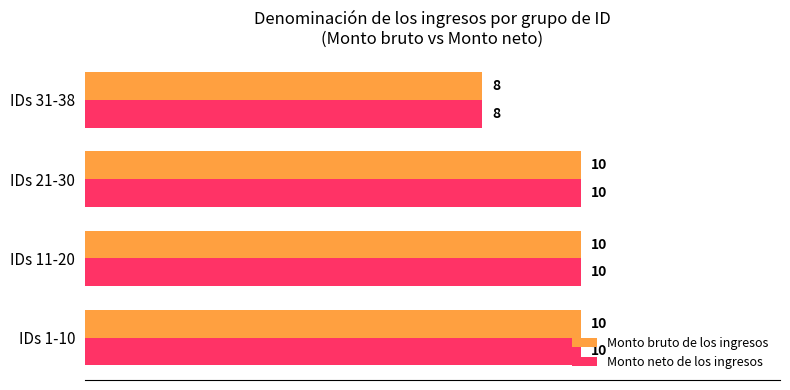

The Monto neto de los ingresos series shows 3 at IDs 31-38. True or false?

False